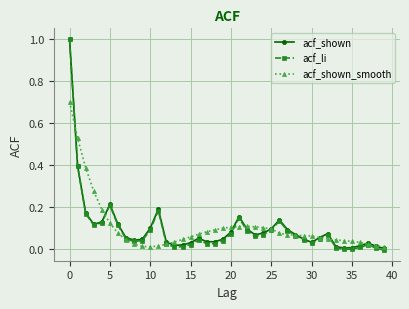

Which series has the largest range (max minus min)?

acf_li